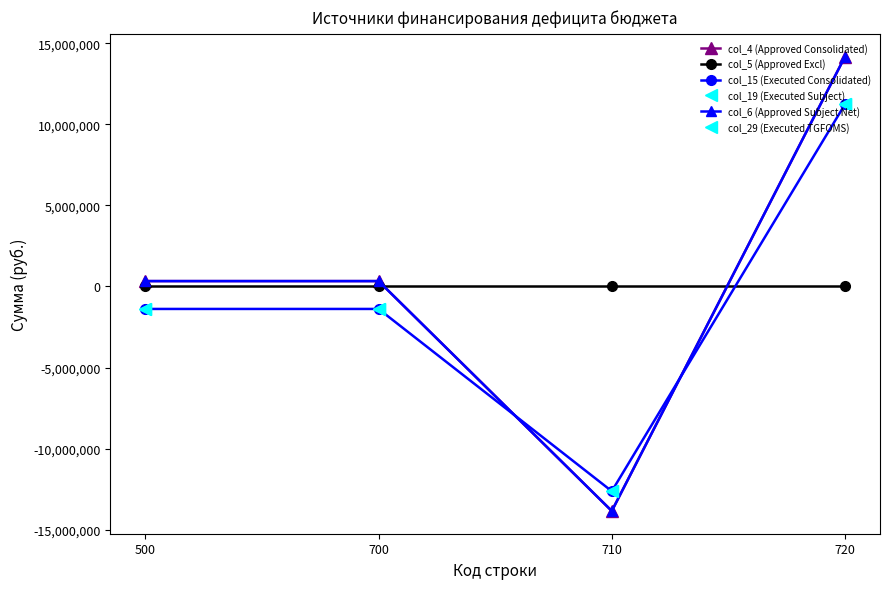

True or false: col_19 (Executed Subject) has more than 0 interior local peaks.

False